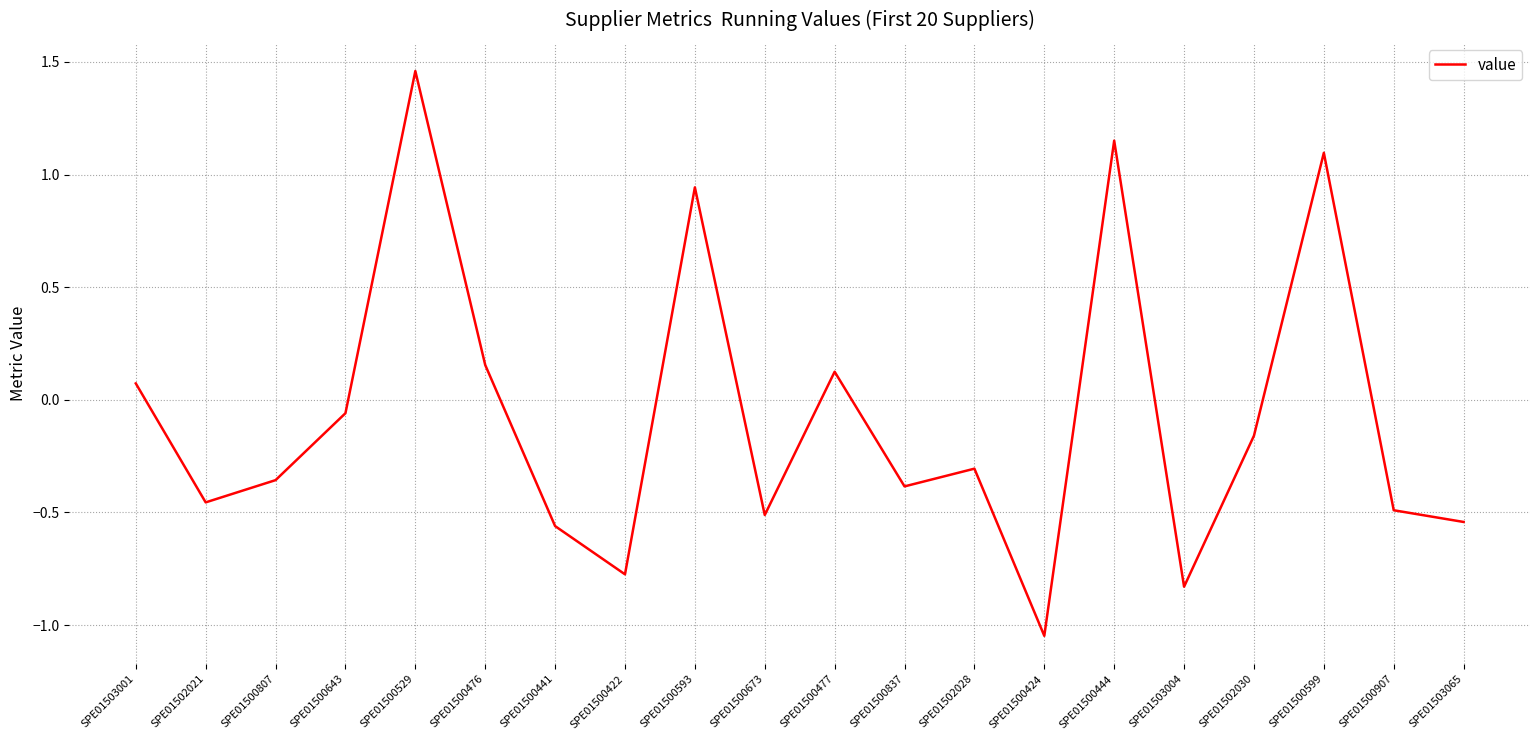

What is the difference between the maximum and minimum values?

2.5